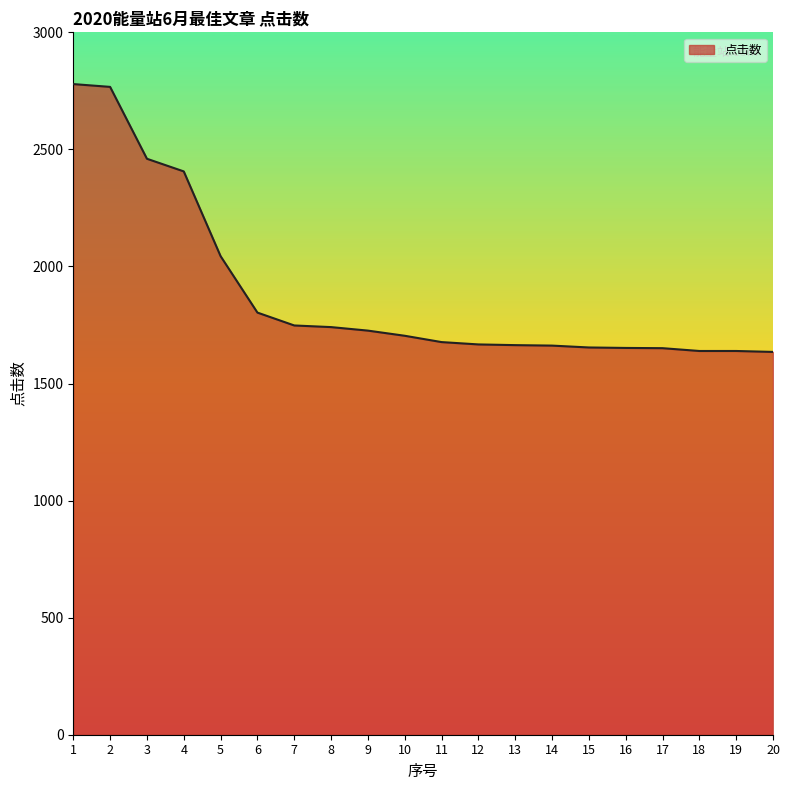

Count the number of data series in this chart.

1